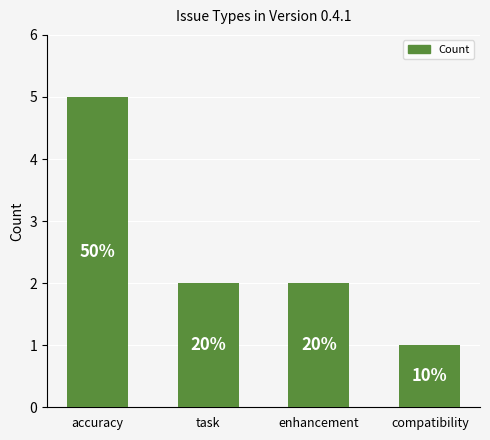

How many bars are there in total?

4